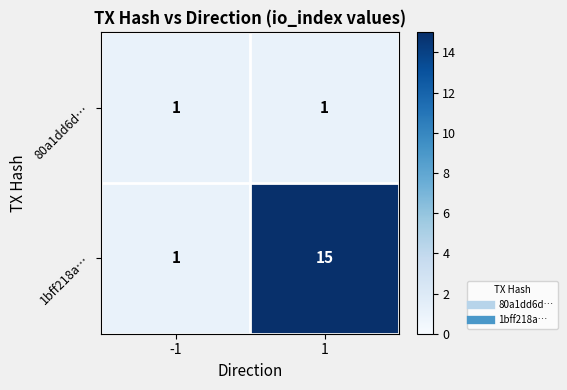

List the series in order of their overall mean, lowest first.

80a1dd6d…, 1bff218a…